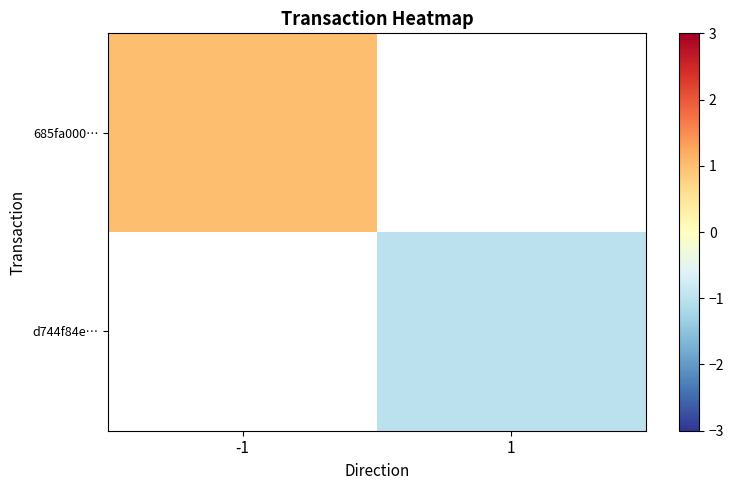

Which has a higher value, -1 or 1?

1